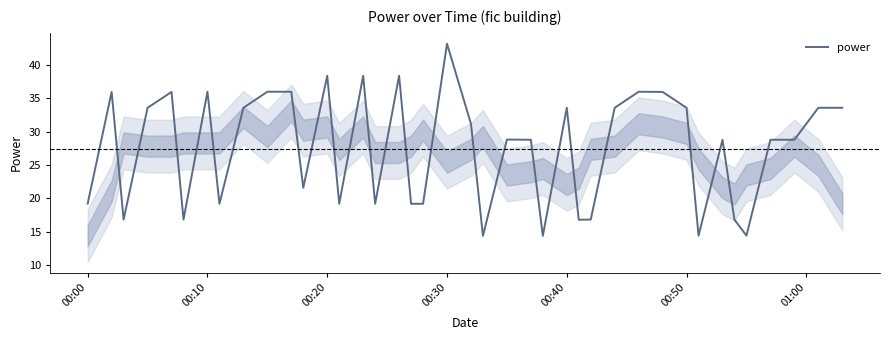

What is the difference between the maximum and minimum values?

28.8